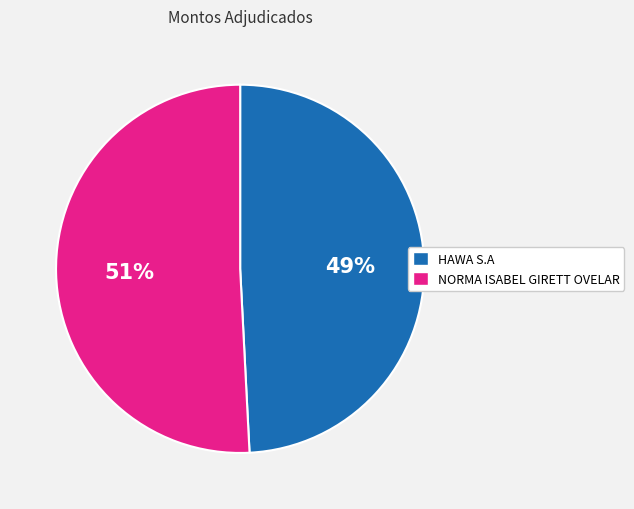

Which has a higher value, NORMA ISABEL GIRETT OVELAR or HAWA S.A?

NORMA ISABEL GIRETT OVELAR